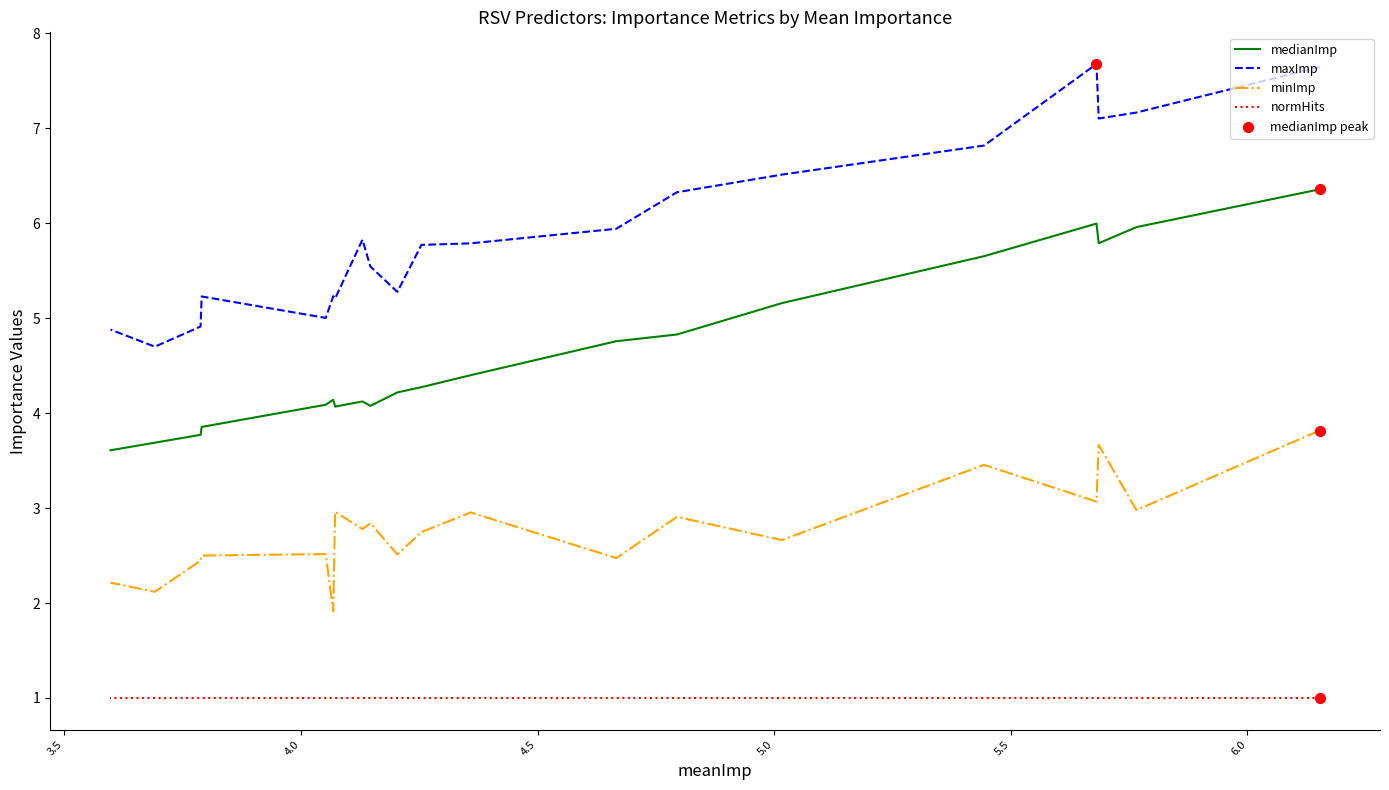

What are all the series names shown in the legend?

medianImp, maxImp, minImp, normHits